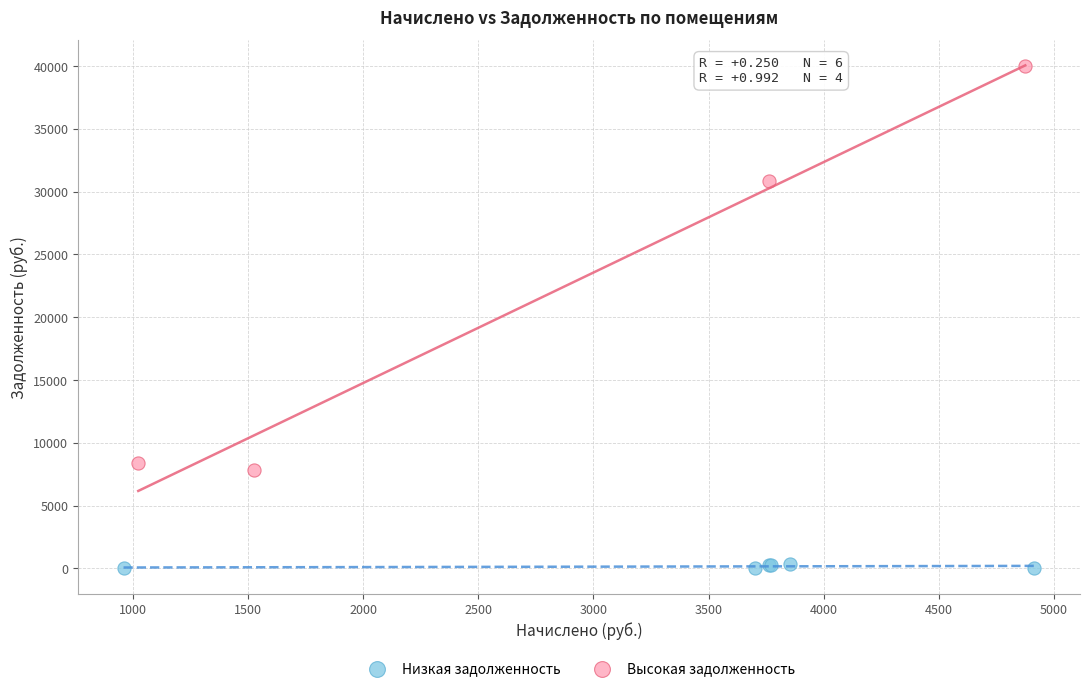

Which series reaches the minimum Y coordinate?

Низкая задолженность